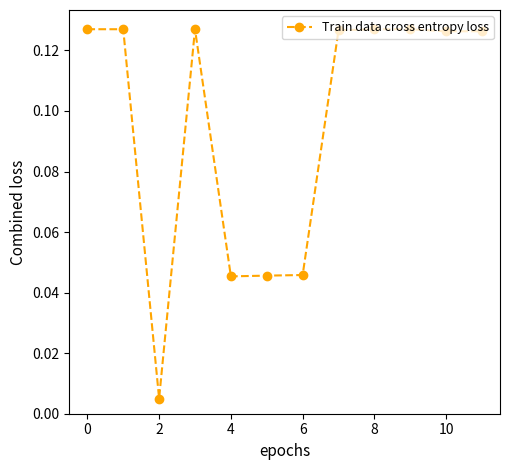

How many lines are shown in the chart?

1